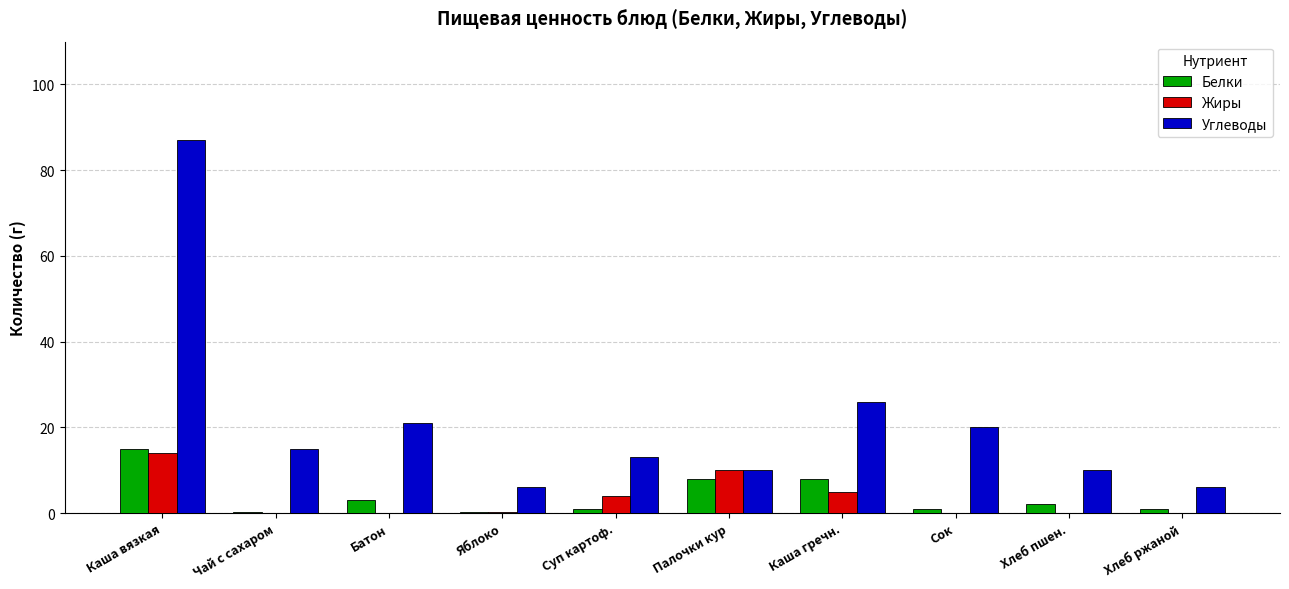

Does the chart contain stacked bars?

No